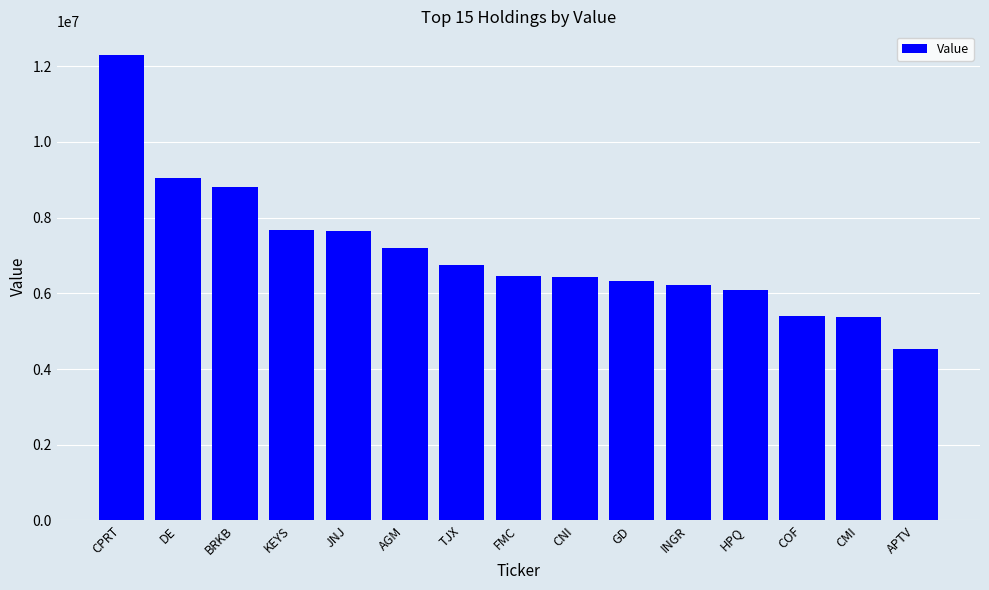

What is the sum of the values at KEYS and CPRT?

19979000